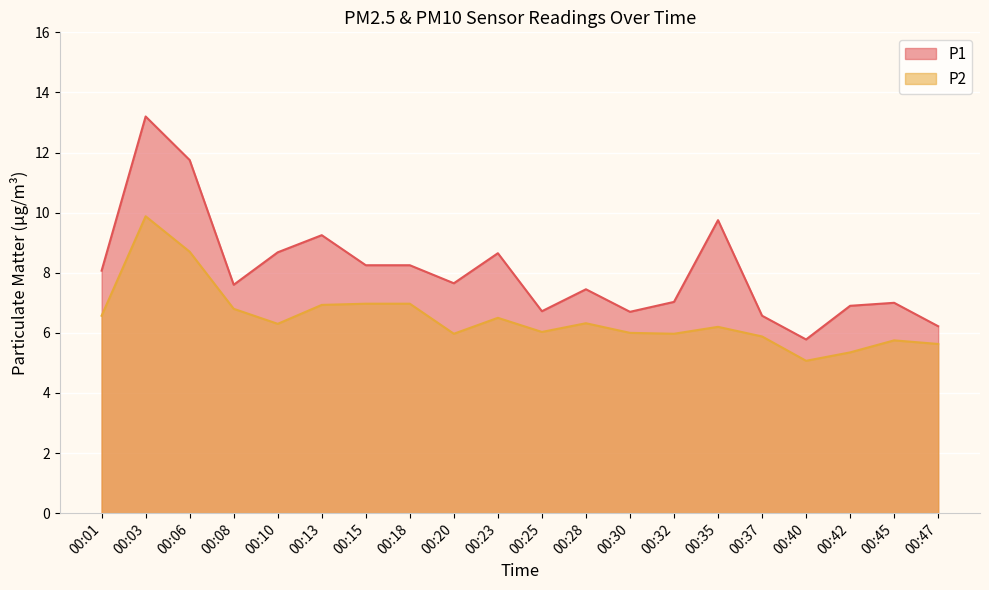

True or false: P1 and P2 cross at least once.

False